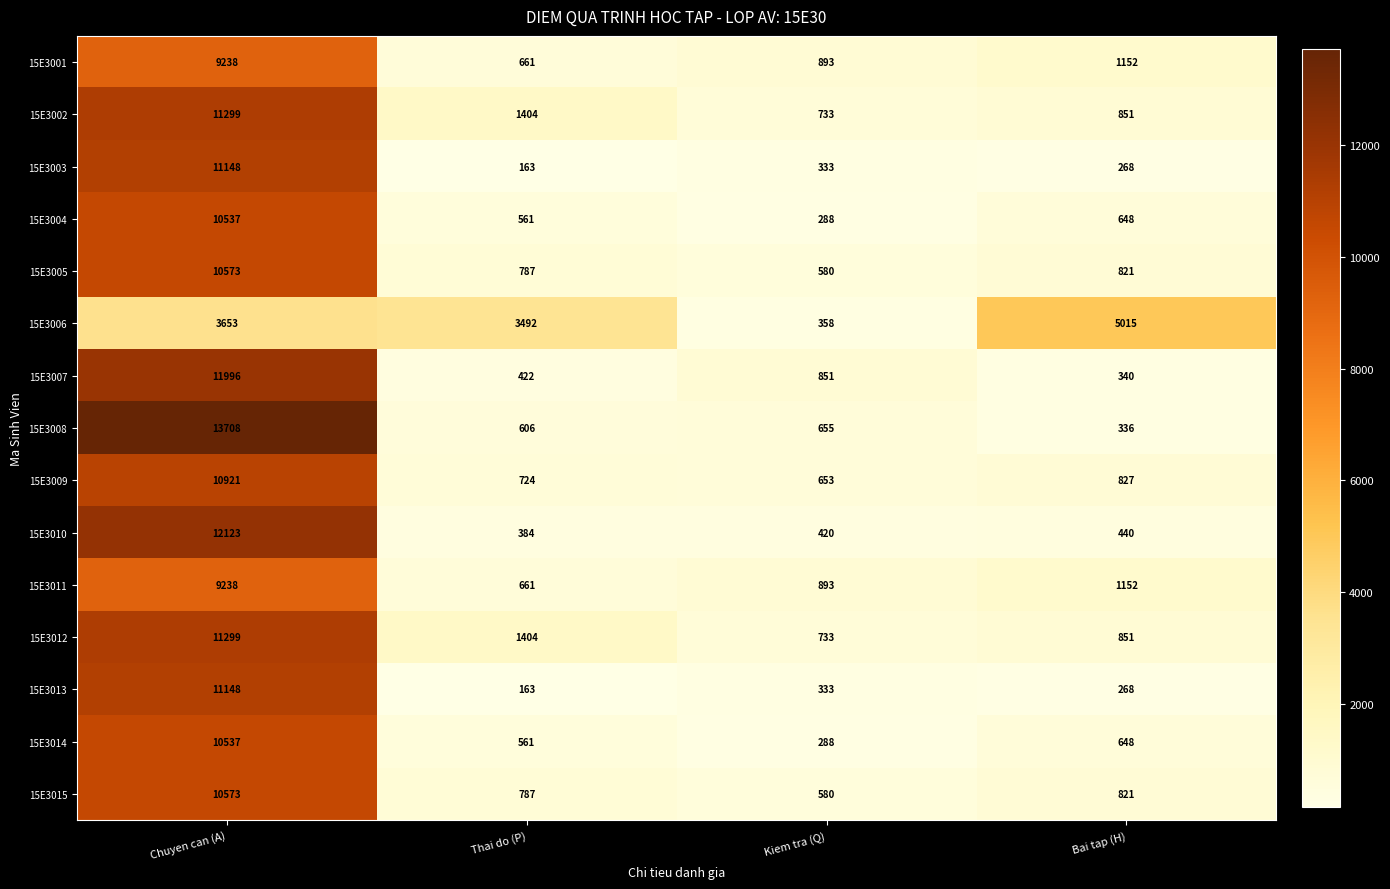

What is the smallest value displayed?

163